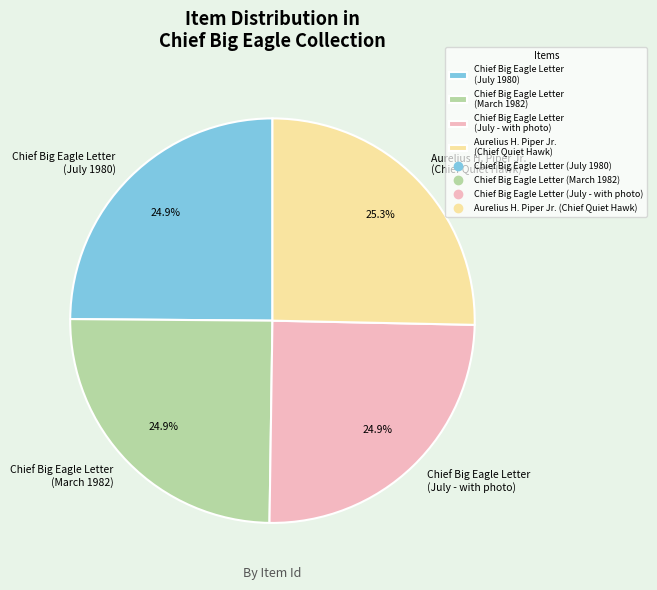

How many segments does this pie chart have?

4